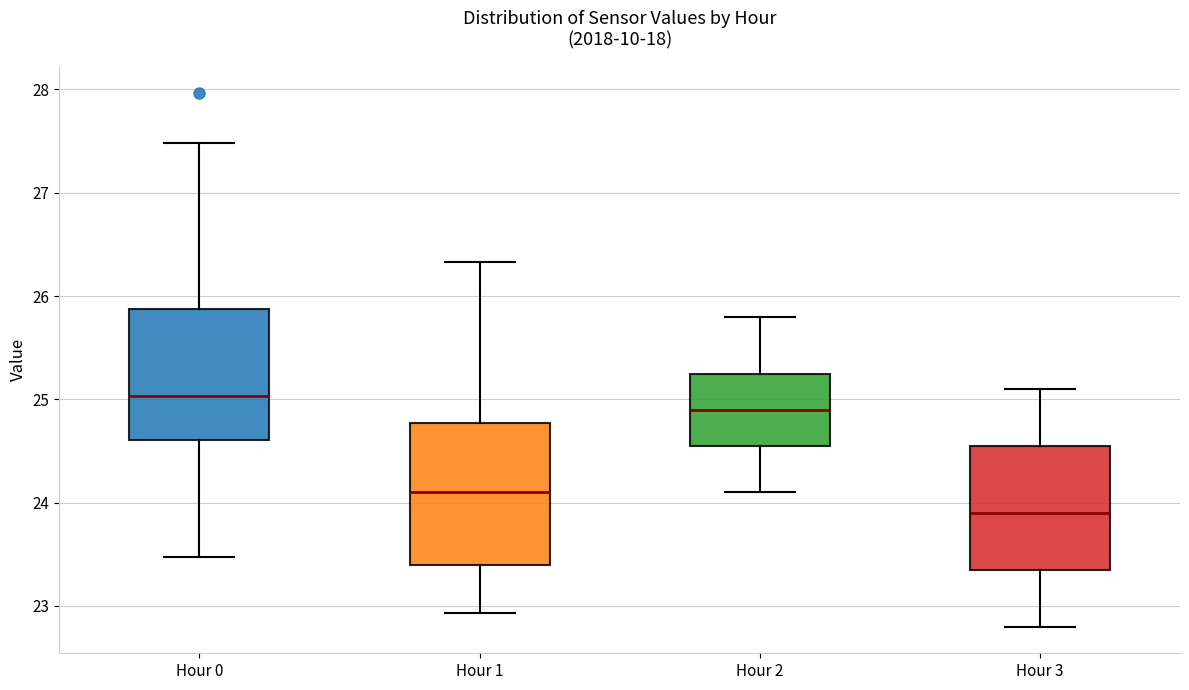

Which box's median line is the lowest?

Hour 3